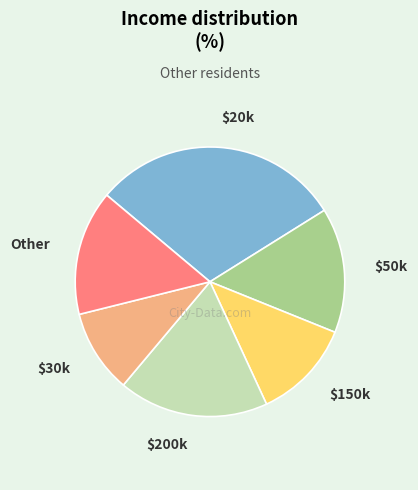

Is there a majority slice in this chart?

No